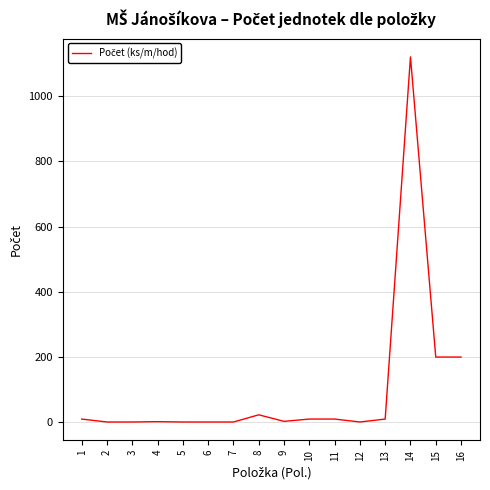

What is the maximum value shown in the chart?

1120